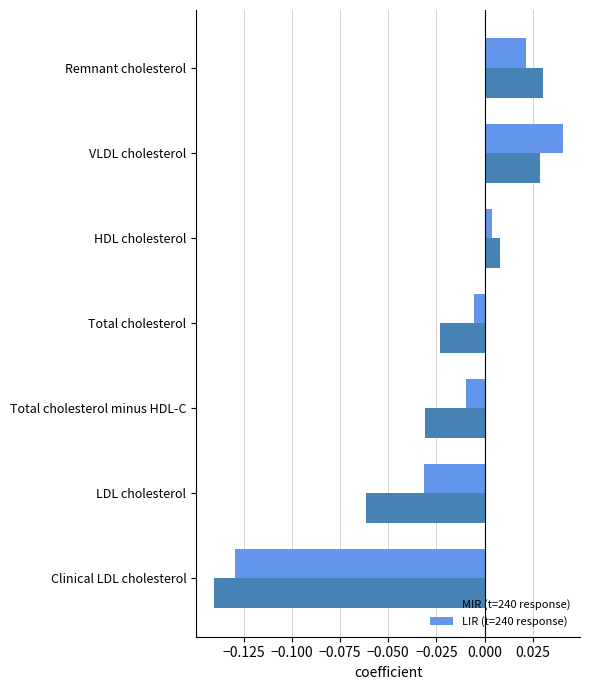

List the series in order of their peak value, lowest first.

MIR (t=240 response), LIR (t=240 response)